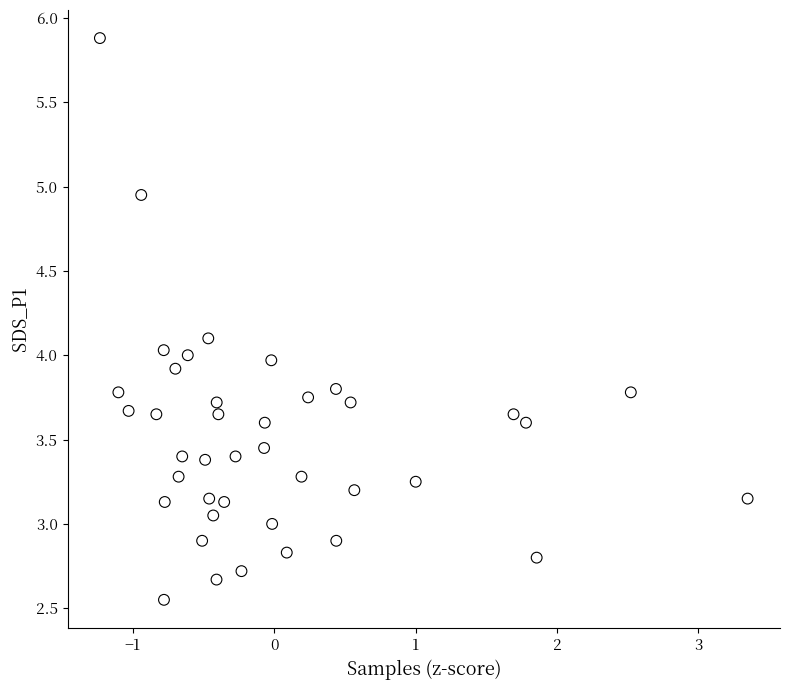

What is the range of Y values (max minus min)?

3.3